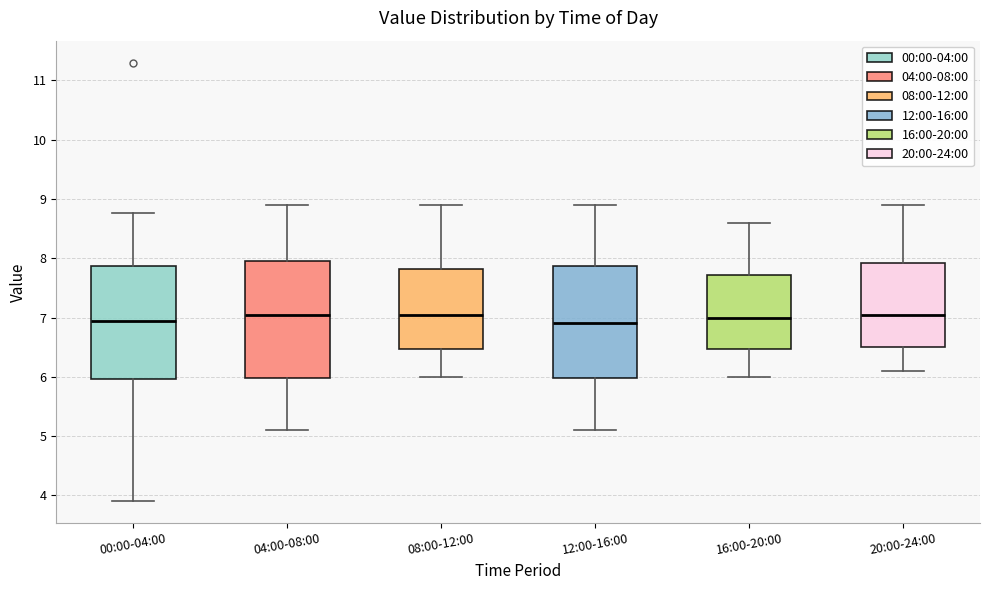

Where does the upper whisker of the box for 08:00-12:00 end on the y-axis? The values are not printed on the chart, so give them approximately, as read against the axis.

8.9